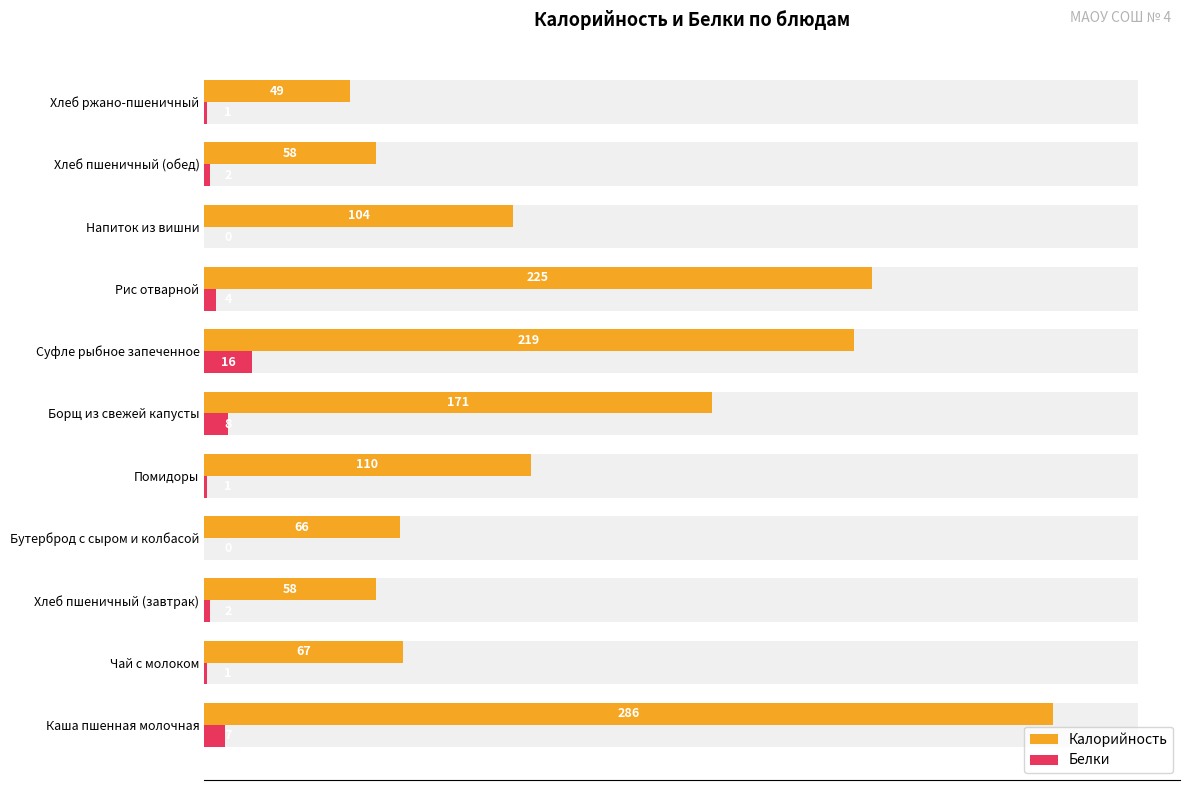

At Хлеб пшеничный (обед), list the series in order from largest to smallest.

Калорийность, Белки